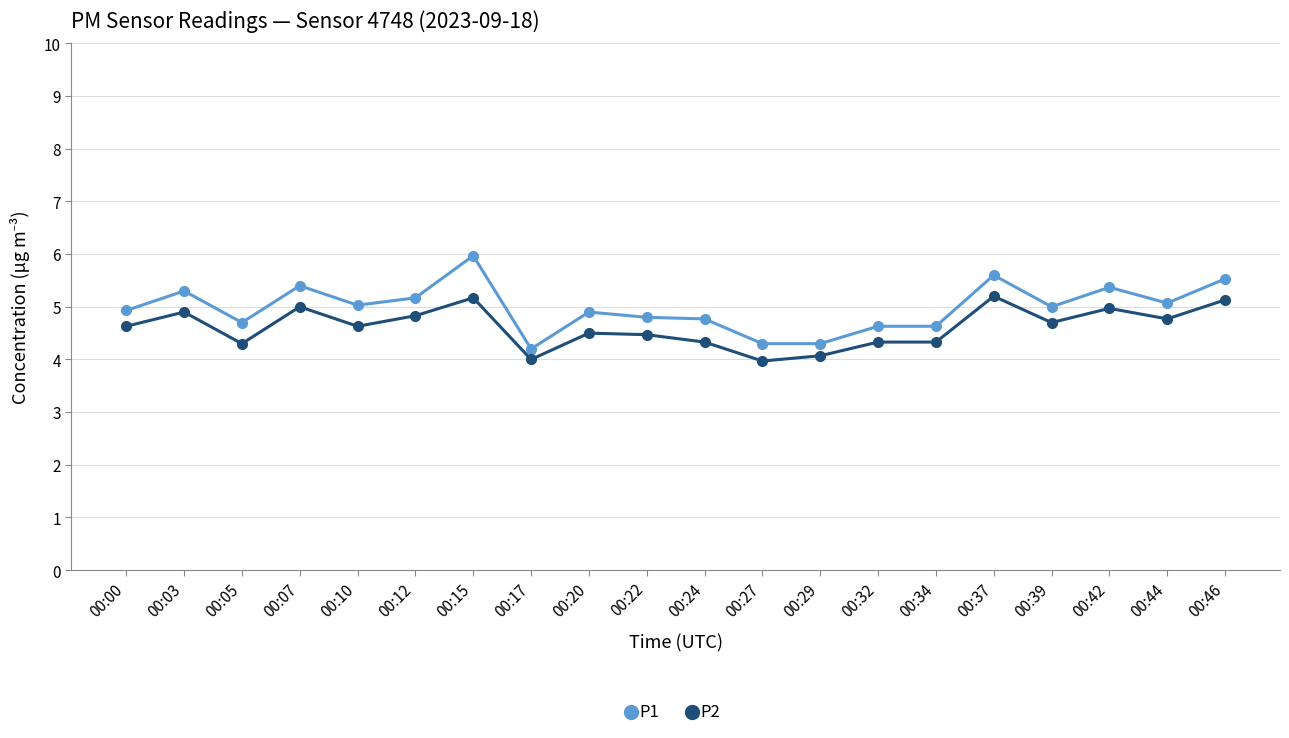

What is the minimum value for P1?

4.2